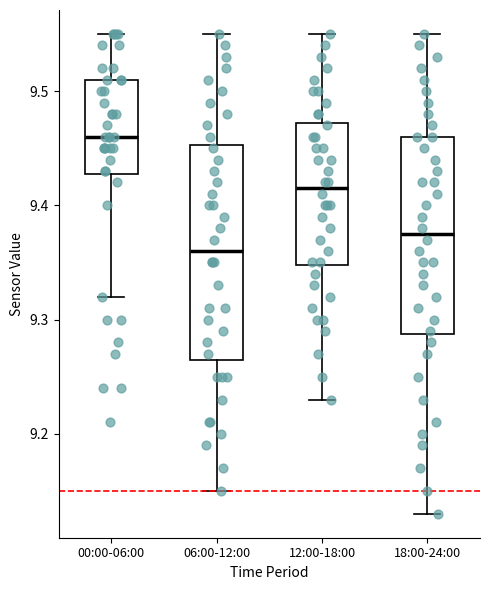

Where does the median line of the box for 12:00-18:00 sit on the y-axis? The values are not printed on the chart, so give them approximately, as read against the axis.

9.42